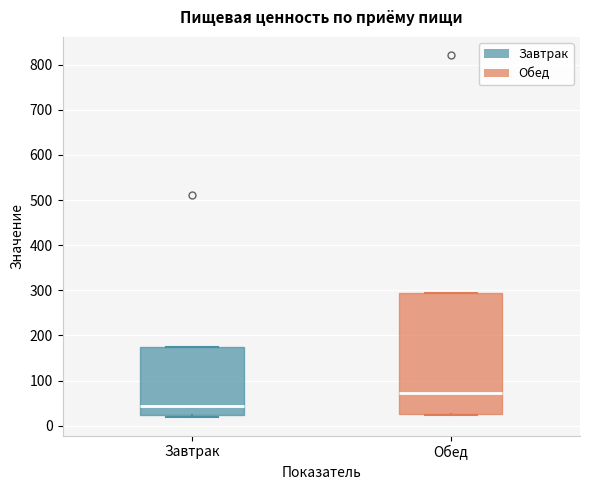

Which box's median line is the highest?

Обед